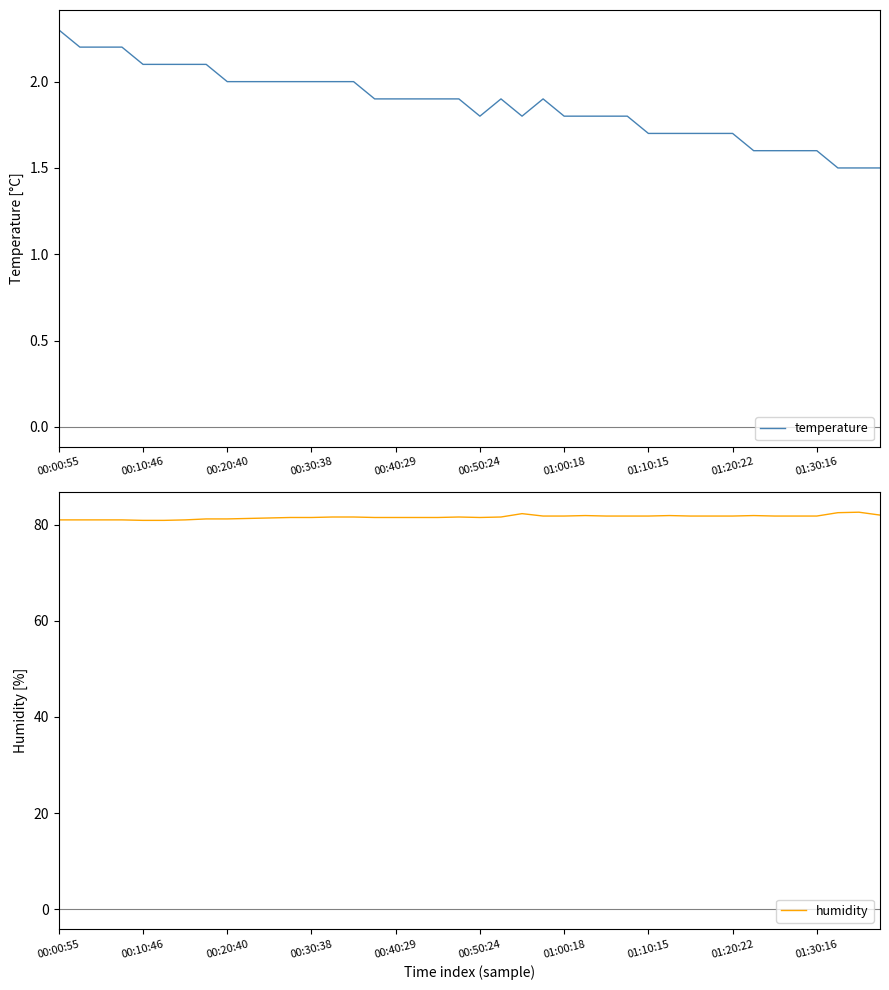

Where is humidity nearest to the value 81?

00:00:55